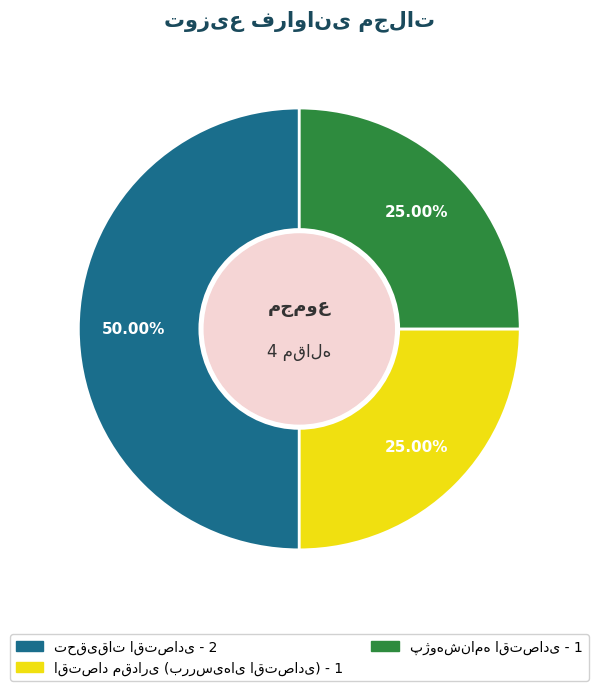

How many segments does this pie chart have?

3